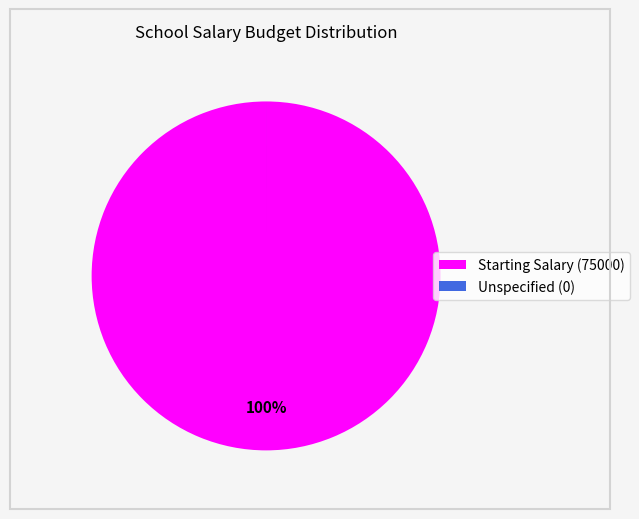

Is Starting Salary (75000) the majority of the pie?

Yes